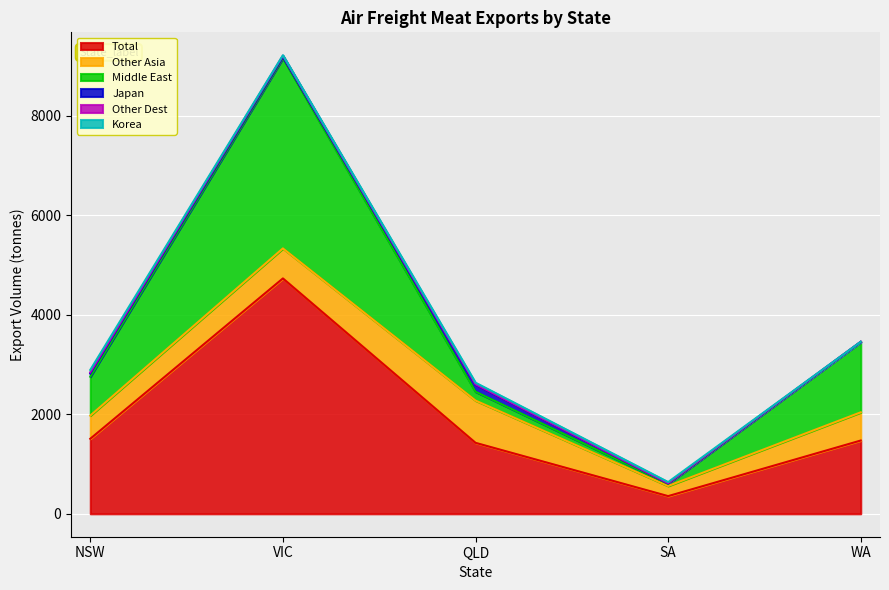

What is the label of the 5th point from the right?

NSW